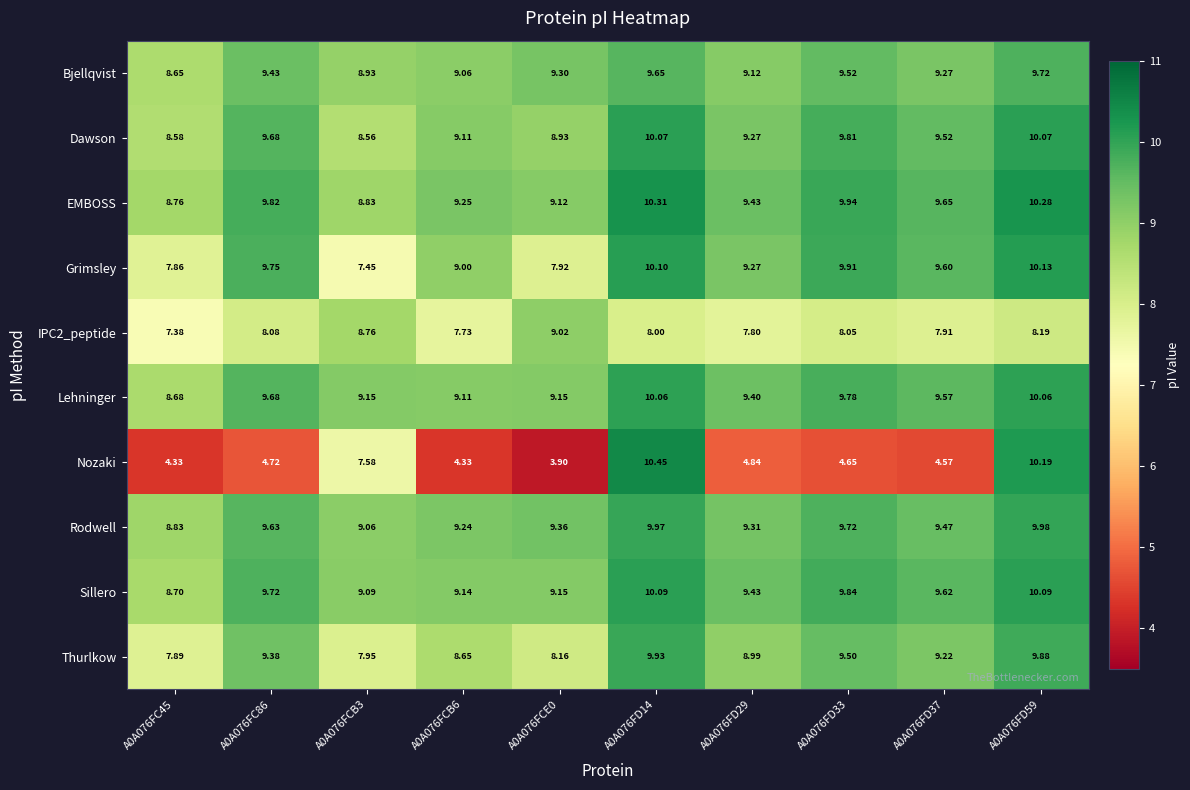

Which series has the largest total across all categories?

EMBOSS